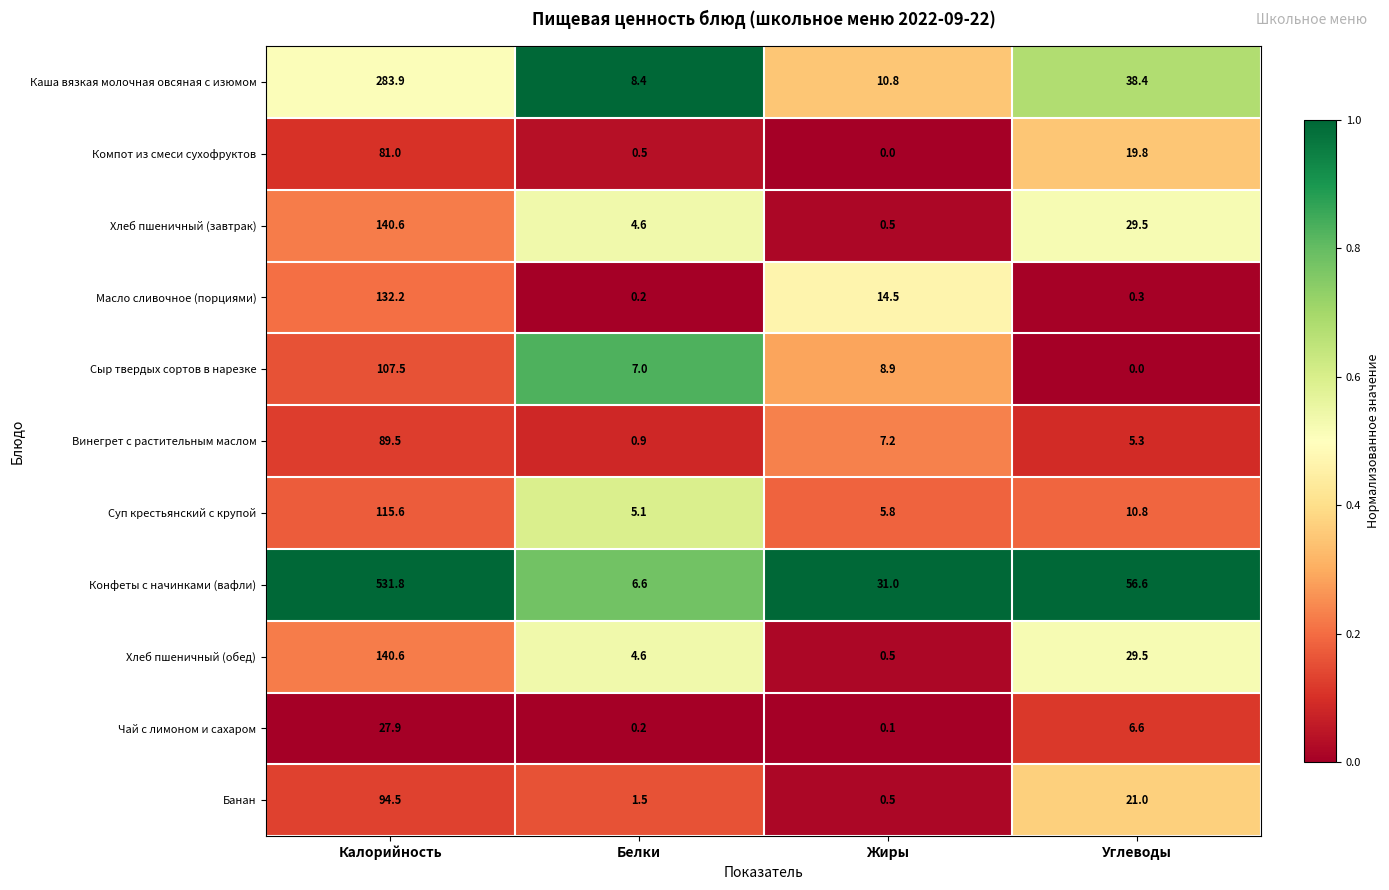

What is the difference between the Винегрет с растительным маслом values at Углеводы and Калорийность?

84.2